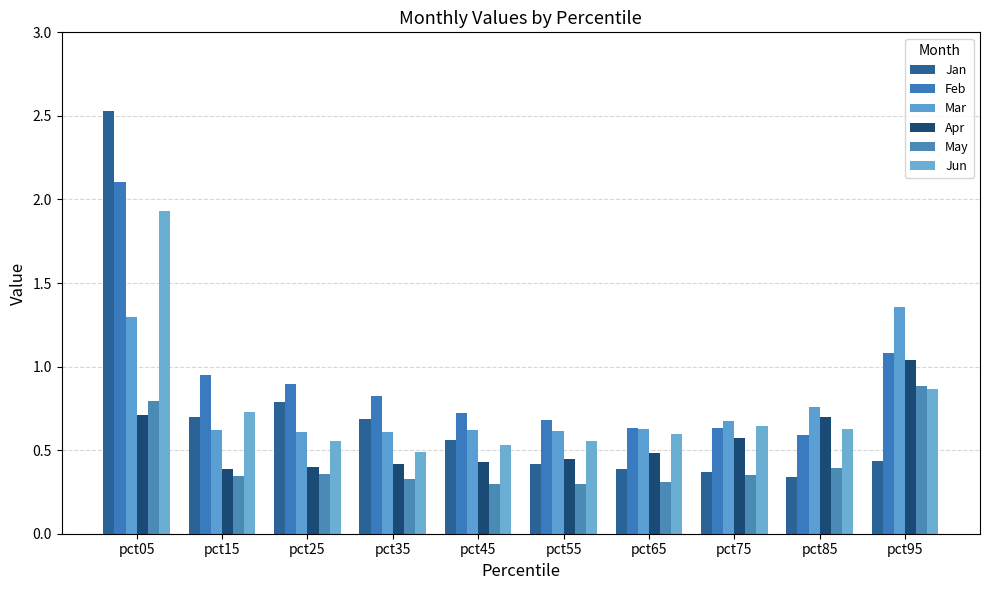

What is the value of the Feb bar at the 1st from the left?

2.1